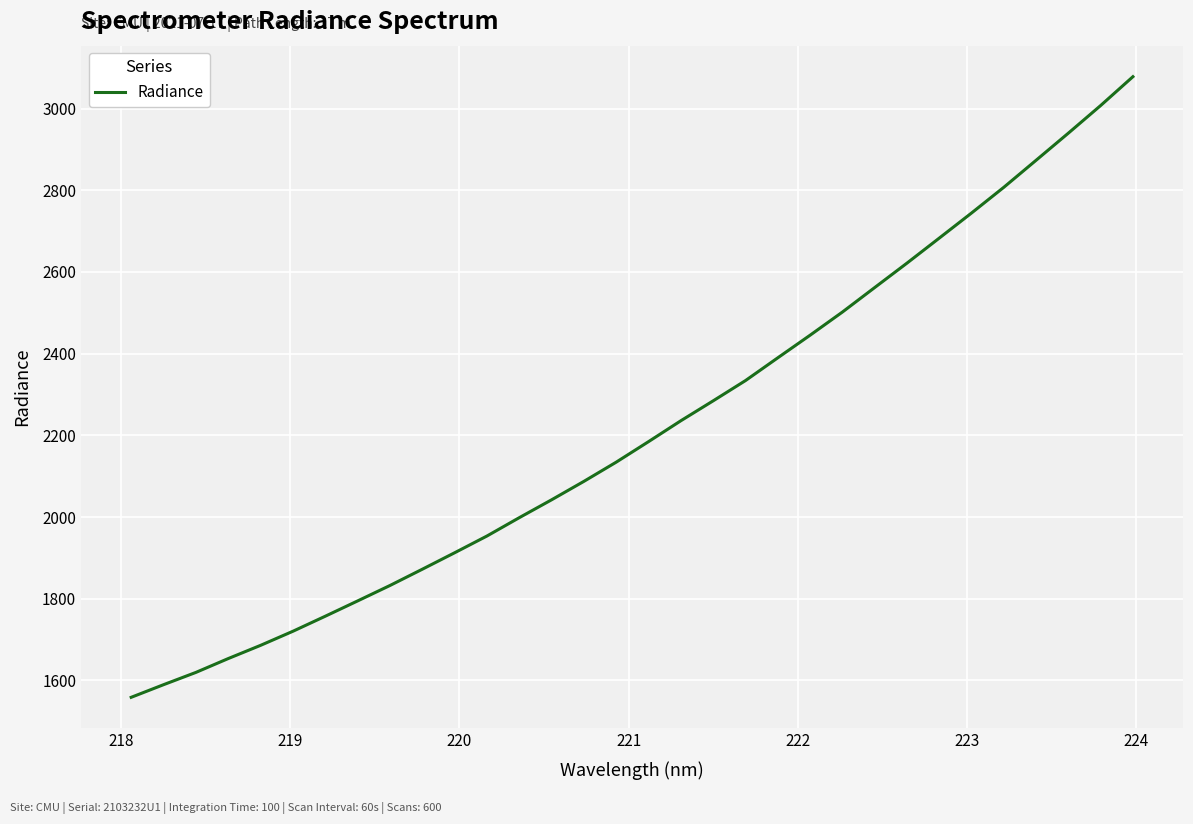

What is the difference between the maximum and minimum values?

1519.3